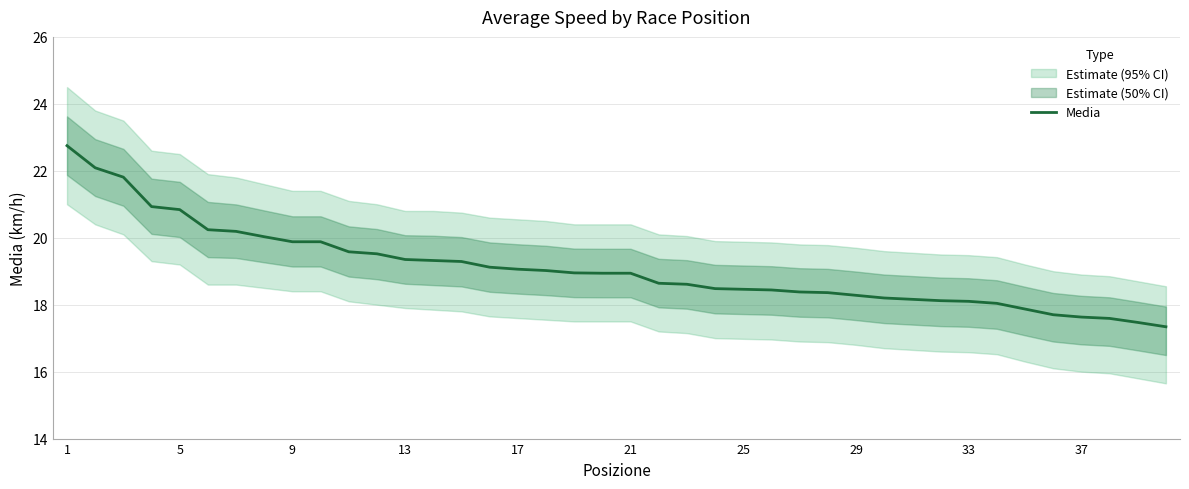

The Media series shows 19.9 at 9. True or false?

True